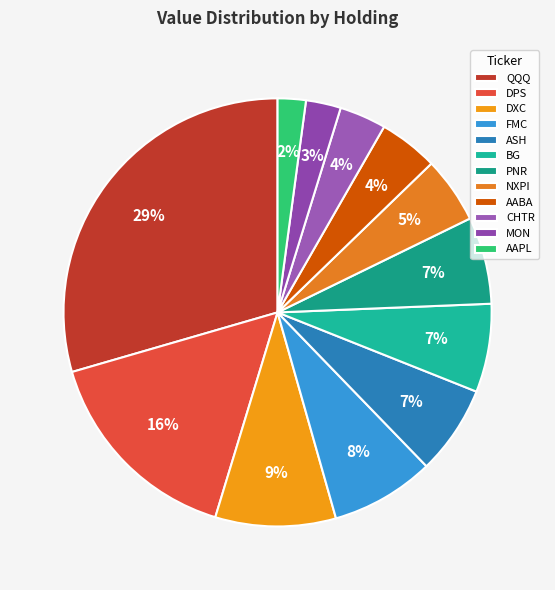

Is it true that AABA is 4% of the pie?

True